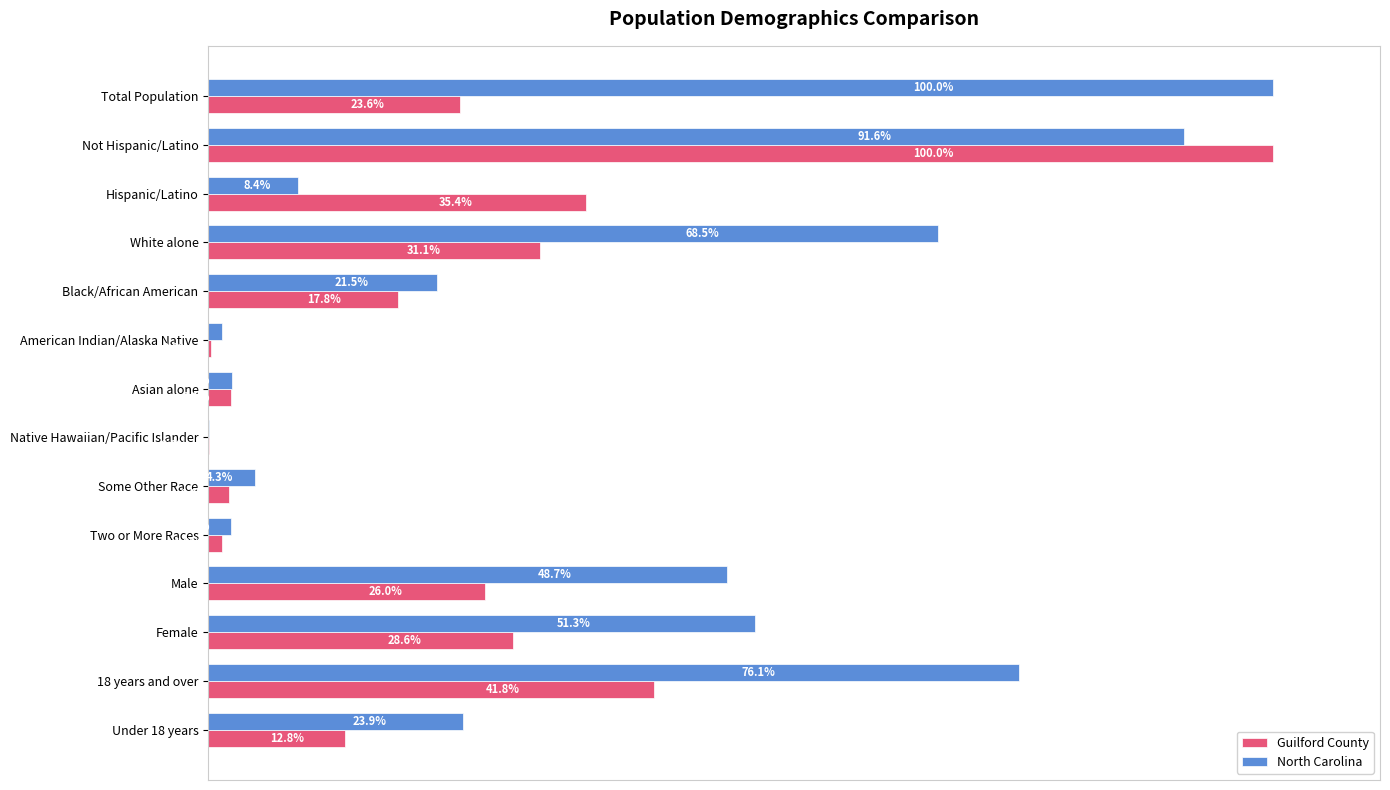

Which series has the largest total across all categories?

North Carolina